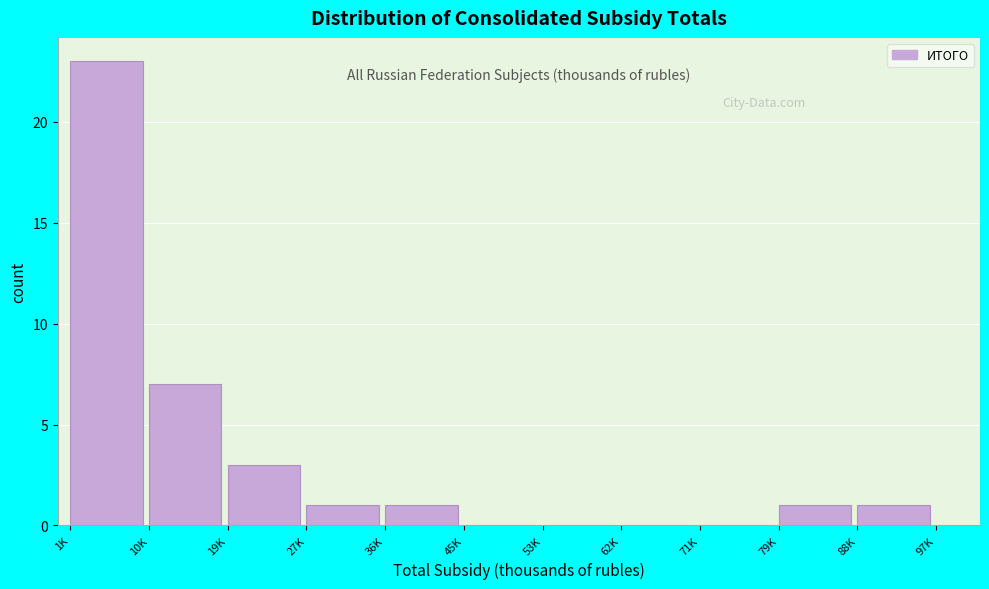

Reading left to right, extract all data points from this chart.

1K=23	10K=7	19K=3	27K=1	36K=1	45K=0	53K=0	62K=0	71K=0	79K=1	88K=1